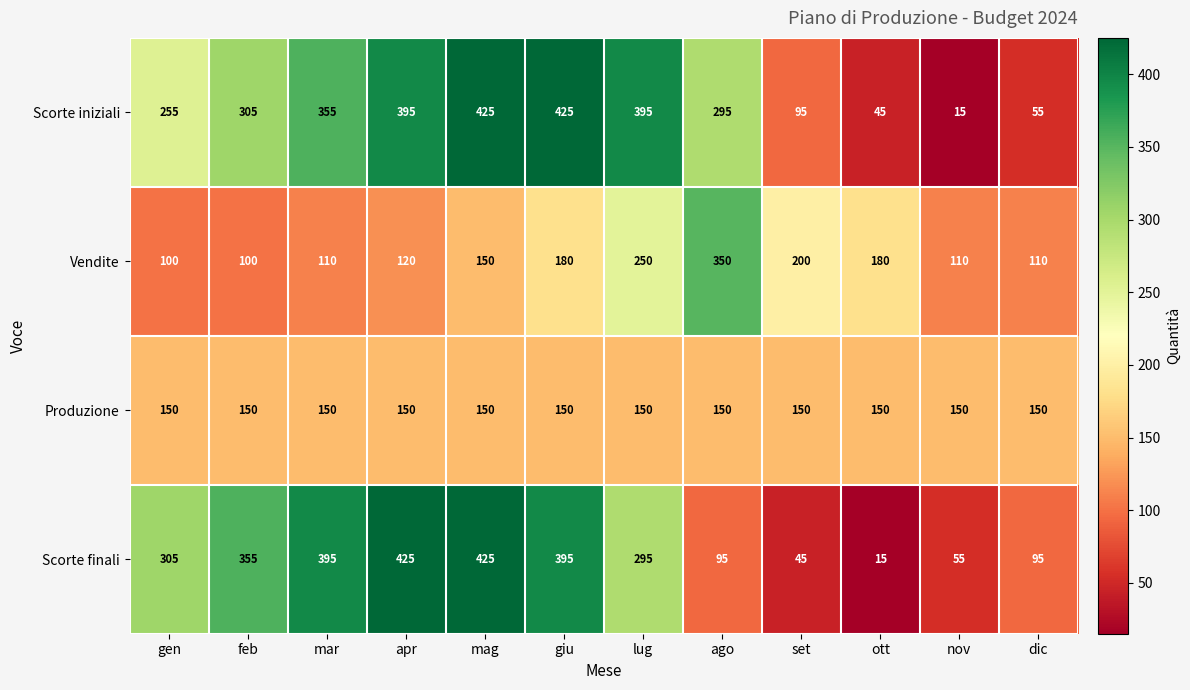

Rank the series at giu from highest to lowest value.

Scorte iniziali, Scorte finali, Vendite, Produzione